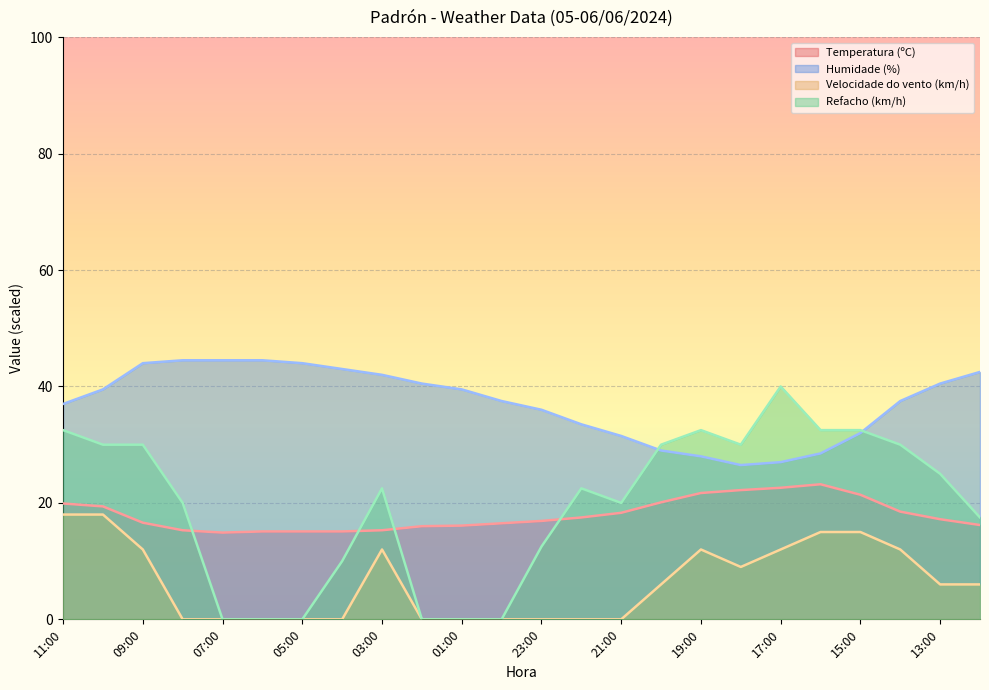

Which series has the largest range (max minus min)?

Refacho (km/h)